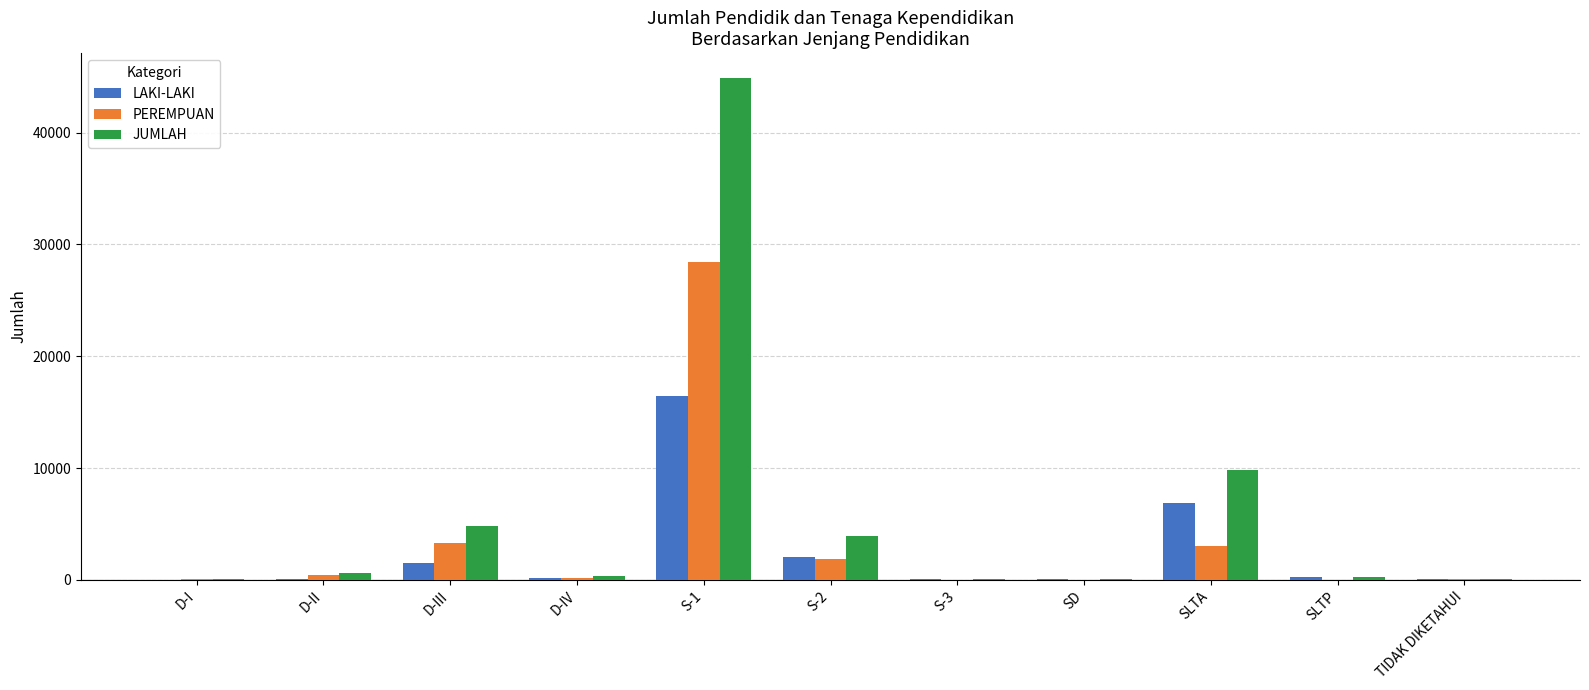

At which label is LAKI-LAKI closest to 8231?

SLTA